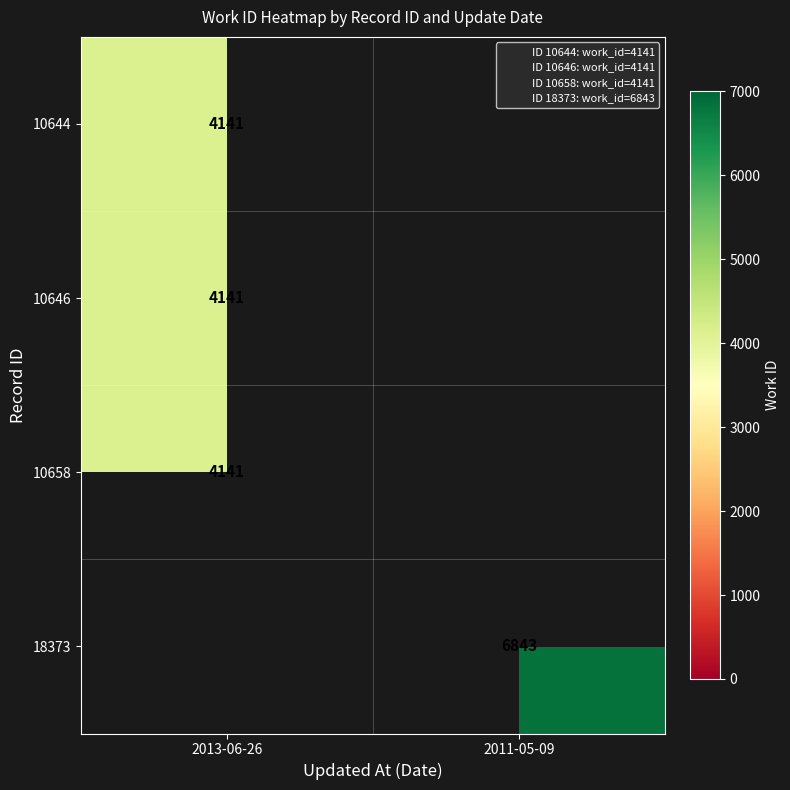

What is the highest value of the 10646 series?

4141.0